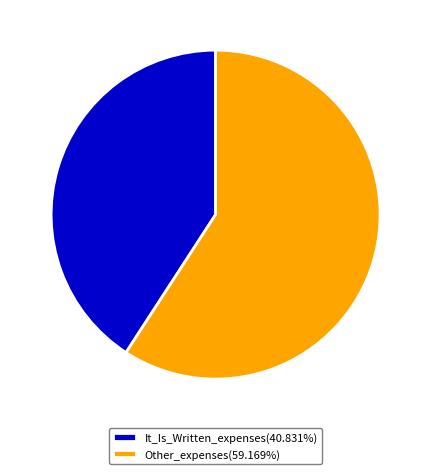

What is the ratio of the value at It_Is_Written_expenses(40.831%) to the value at Other_expenses(59.169%)?

0.7